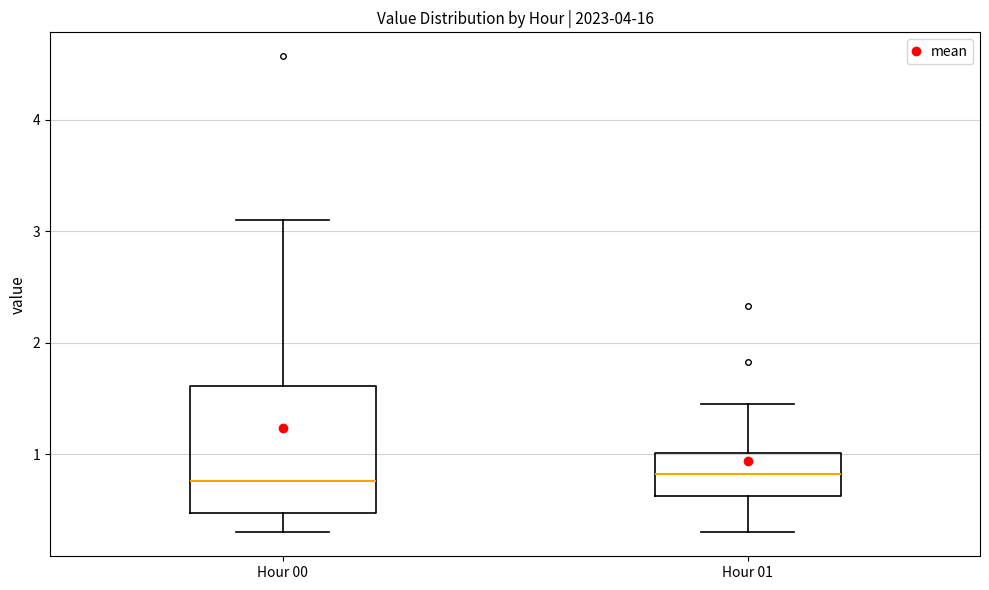

Comparing the boxes themselves (not the whiskers), which one is the tallest?

Hour 00